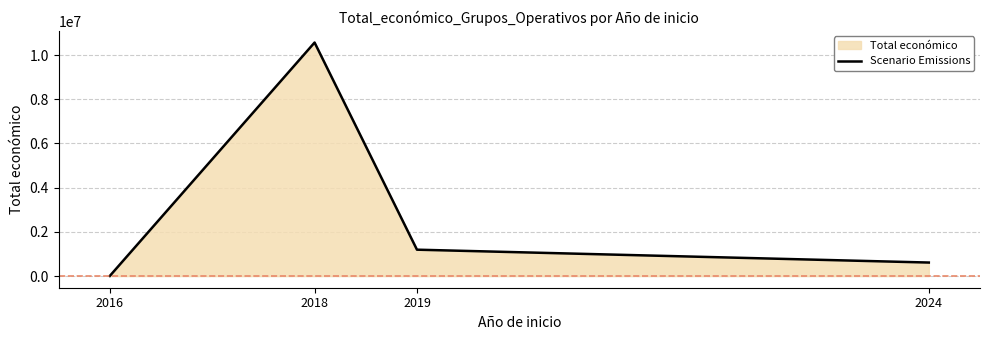

Reading right to left, what are all the values shown in this chart?

610889	1193029	10564963	5700